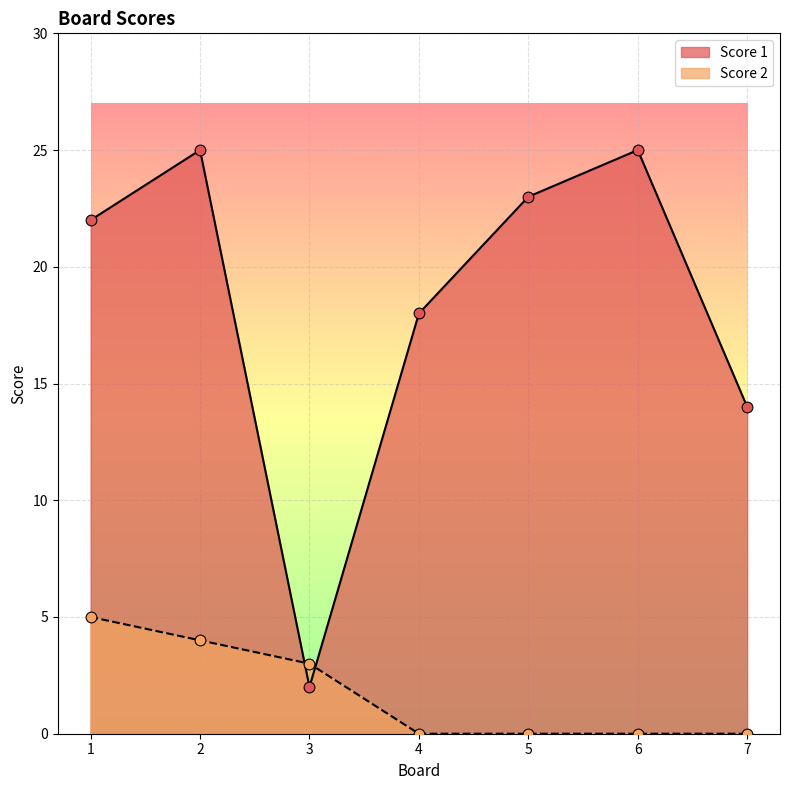

Which series has the largest Y range (max minus min)?

Score 1